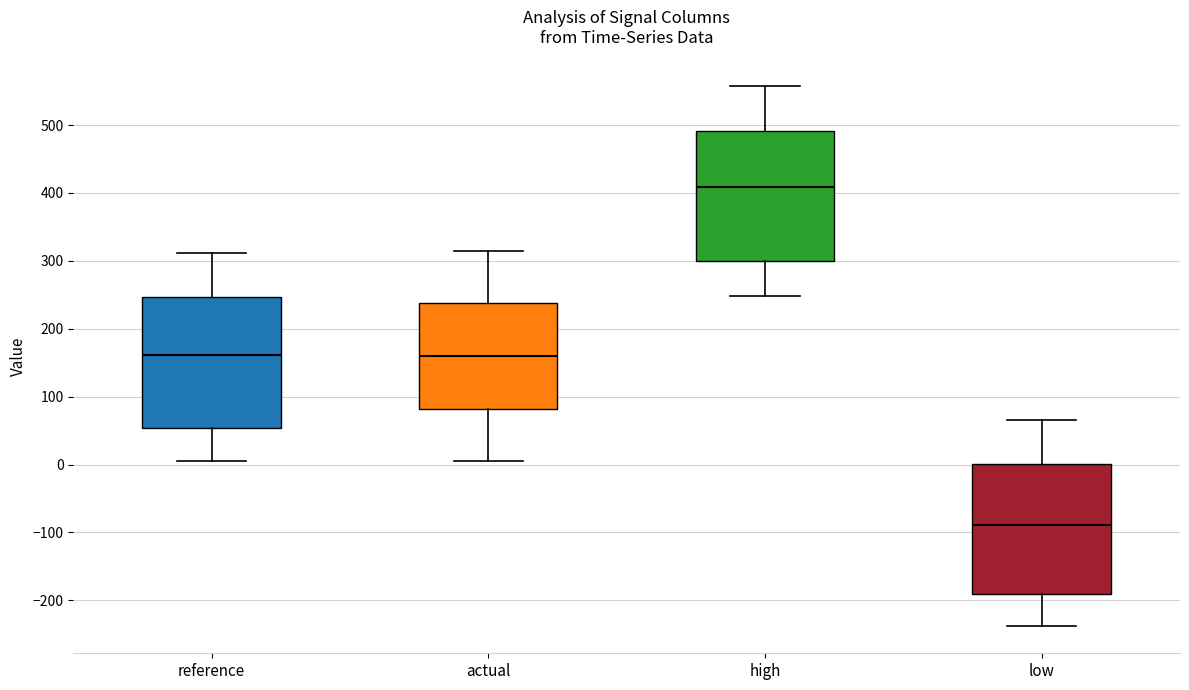

Reading left to right, transcribe this box plot: for each box, give where its median line is, the range the box spans, and where its two whiskers end, as read against the y-axis. The values are not printed on the chart, so give them approximately, as read against the axis.

reference: median 160, box 50 to 250, whiskers 0 to 310
actual: median 160, box 80 to 240, whiskers 0 to 310
high: median 410, box 300 to 490, whiskers 250 to 560
low: median -90, box -190 to 0, whiskers -240 to 70